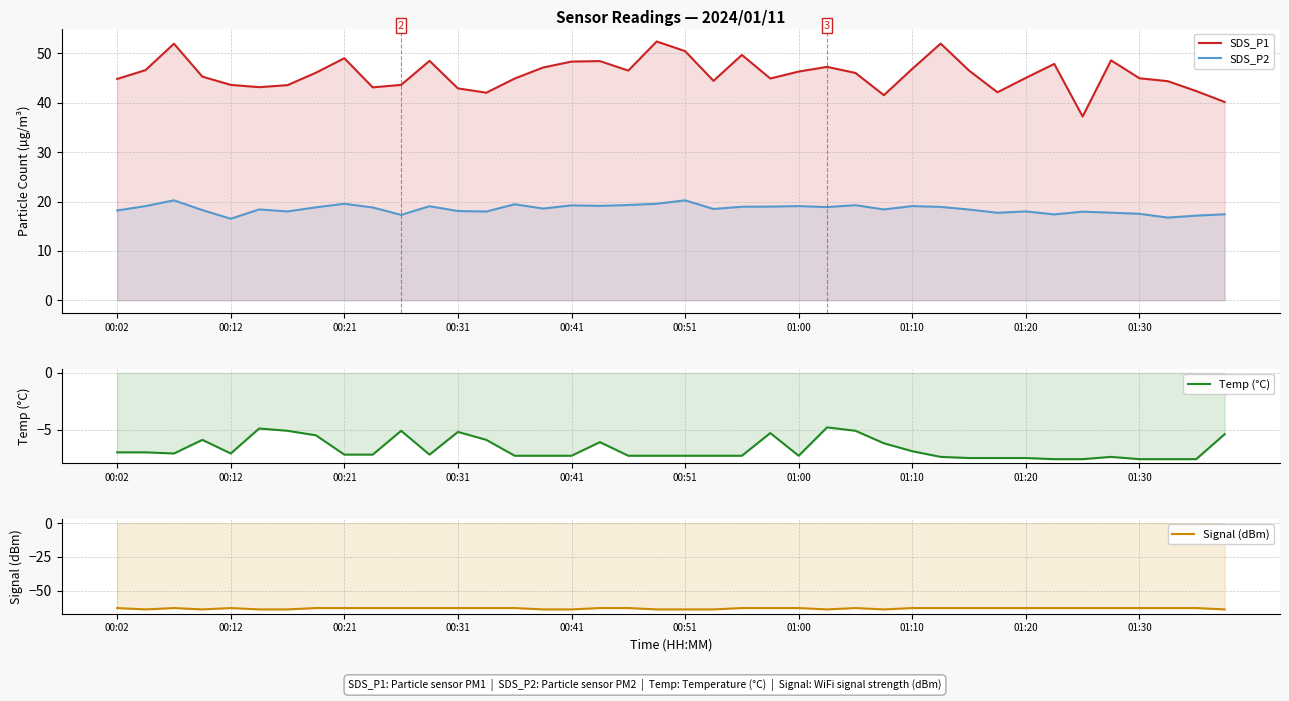

Rank the series by their maximum value, from lowest to highest.

Signal (dBm), Temp (°C), SDS_P2, SDS_P1